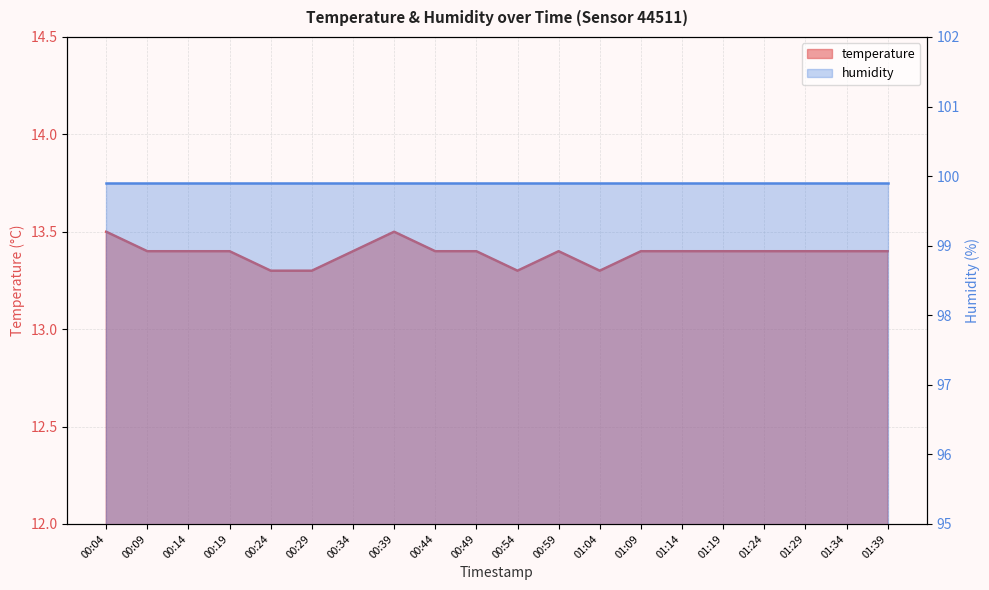

The value at 01:04 is 18.2. True or false?

False